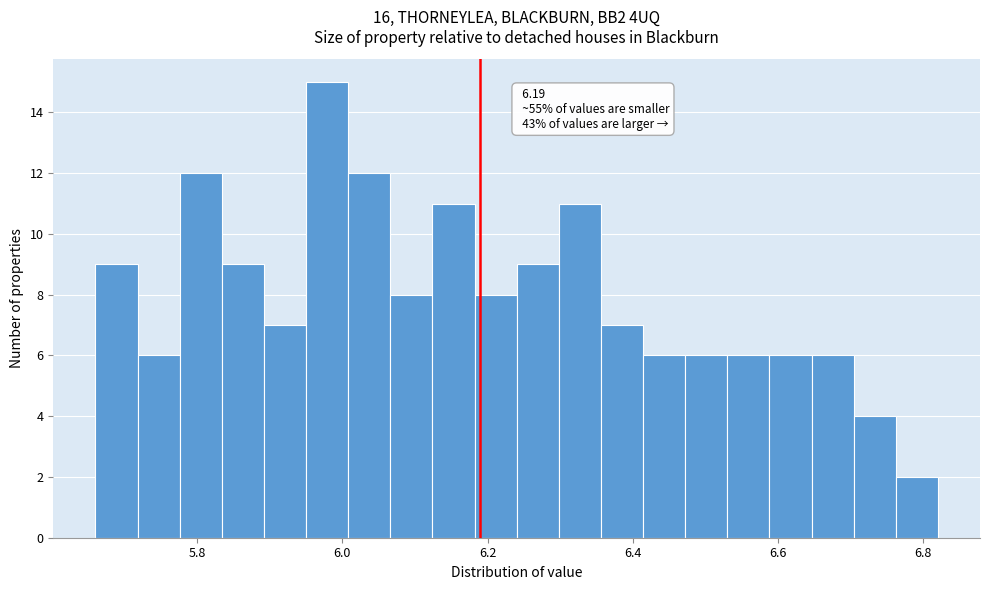

Around what value on the x-axis is the tallest bar? Give the approximate position of its centre, as read against the axis.

5.98